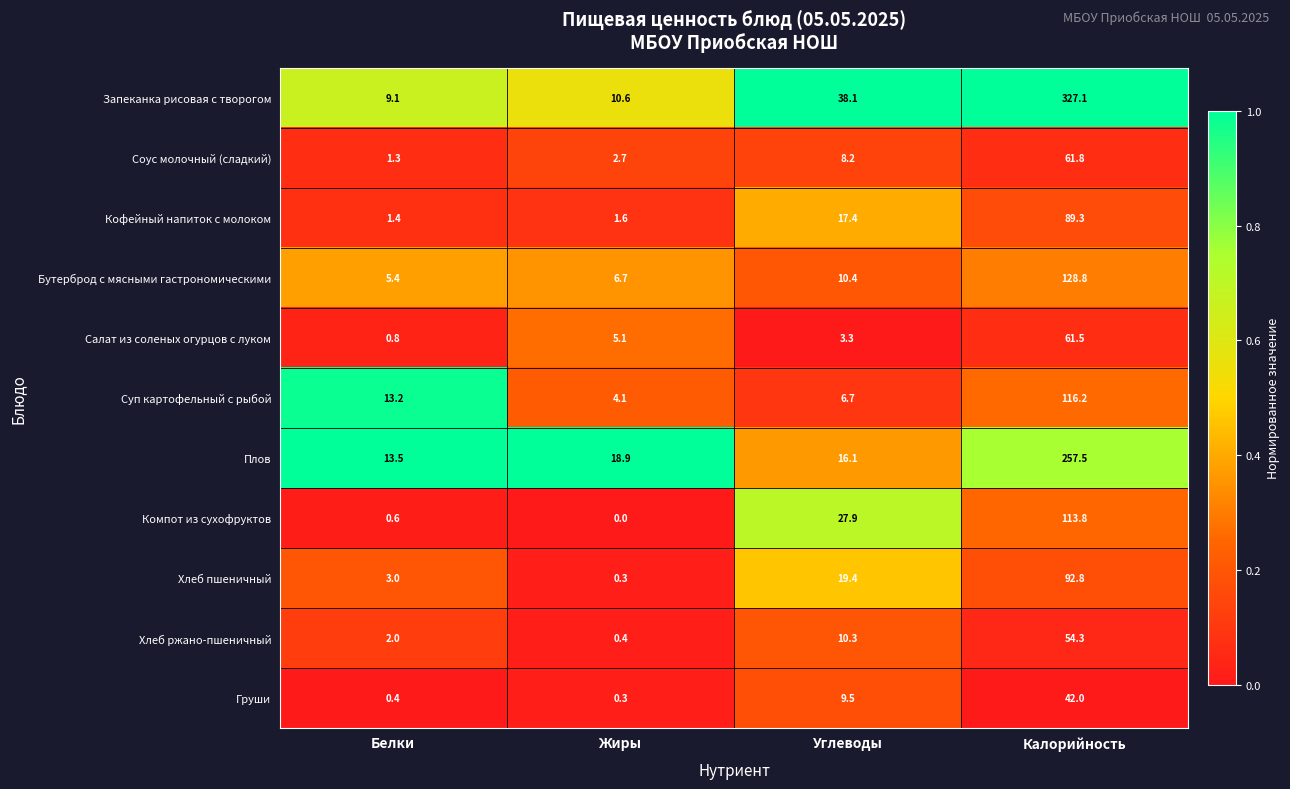

Which series has the widest spread of values?

Запеканка рисовая с творогом